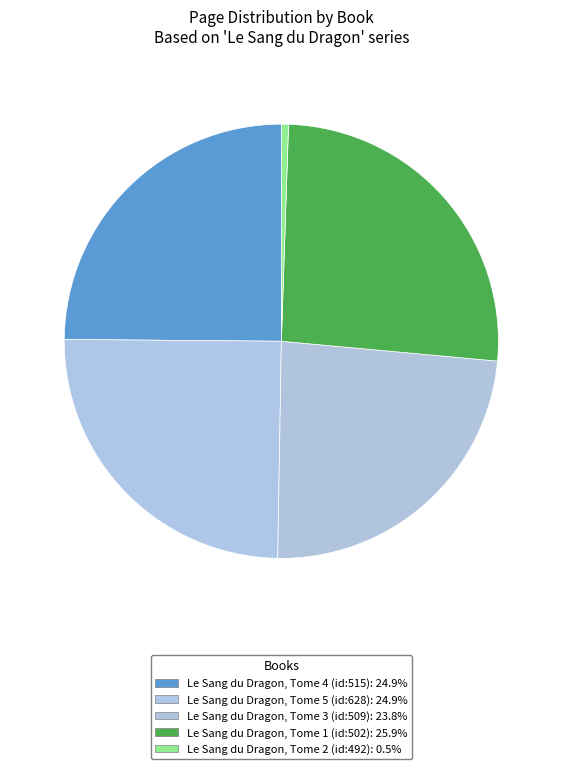

What is the largest slice in the pie chart?

Le Sang du Dragon, Tome 1 (id:502)